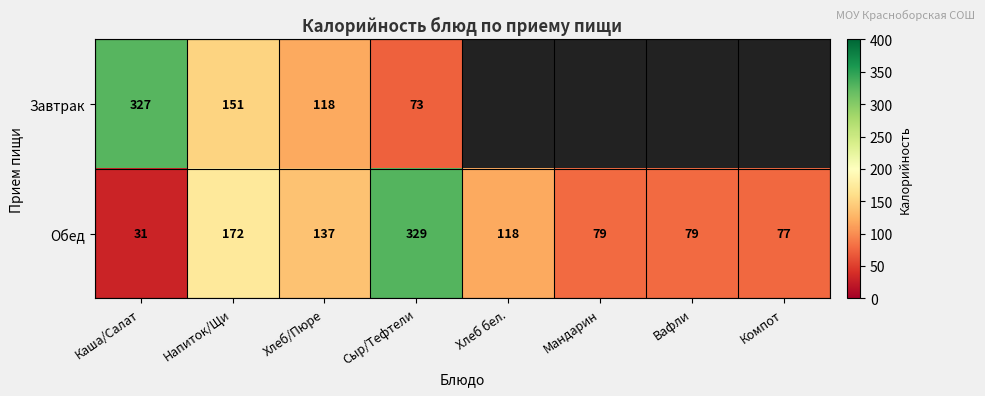

What value does the Обед series have at Хлеб/Пюре, to the nearest 10?

140